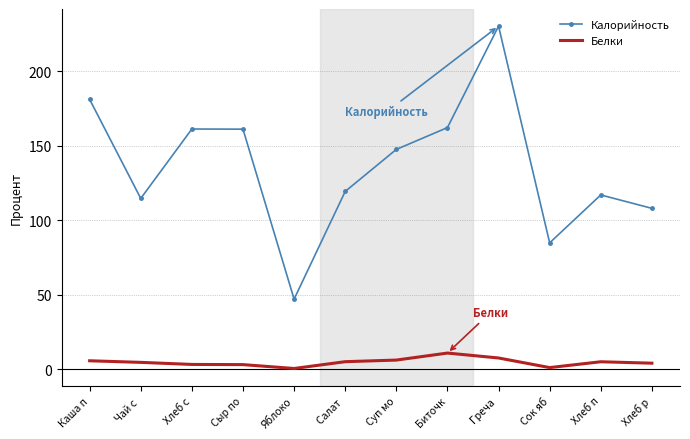

True or false: Белки has a value of 0.4 at Яблоко.

True